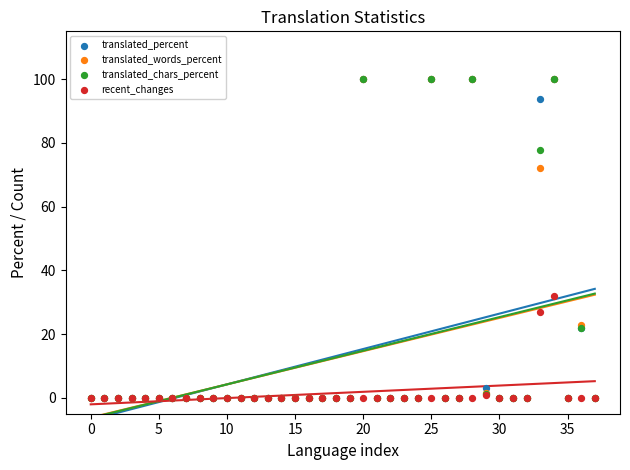

In the translated_chars_percent series, what Y value is closest to 50?

77.8